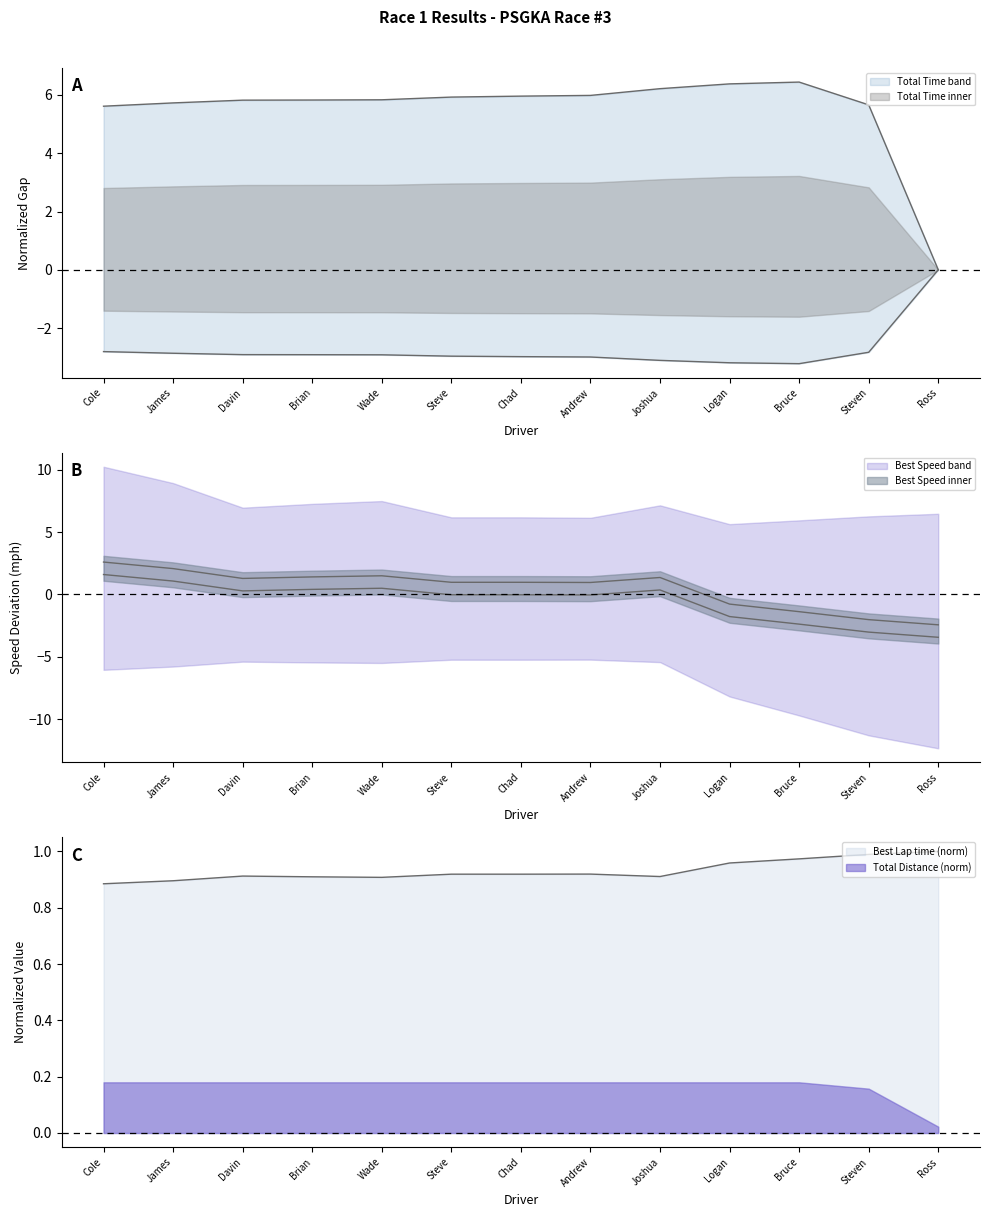

What is the total value across all series at Logan?

3.4